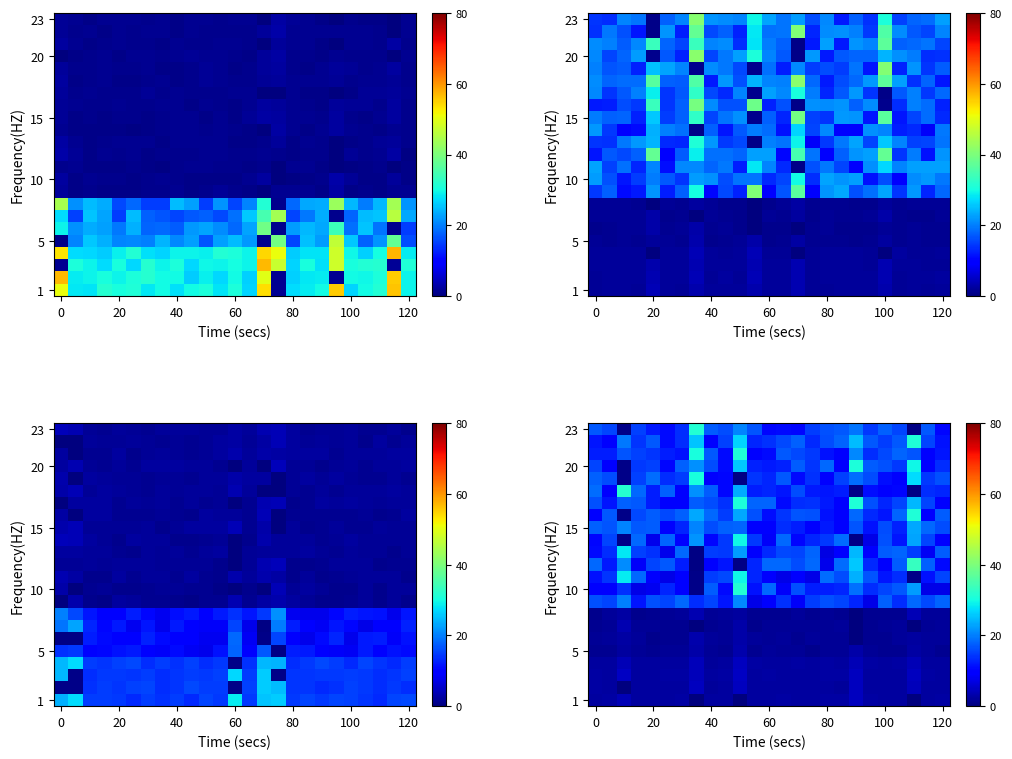

Between 11 and 15, which is larger?

15